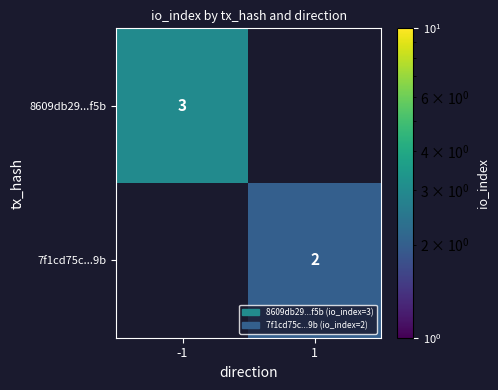

The value of 7f1cd75c...9b at 1 is 3. True or false?

False